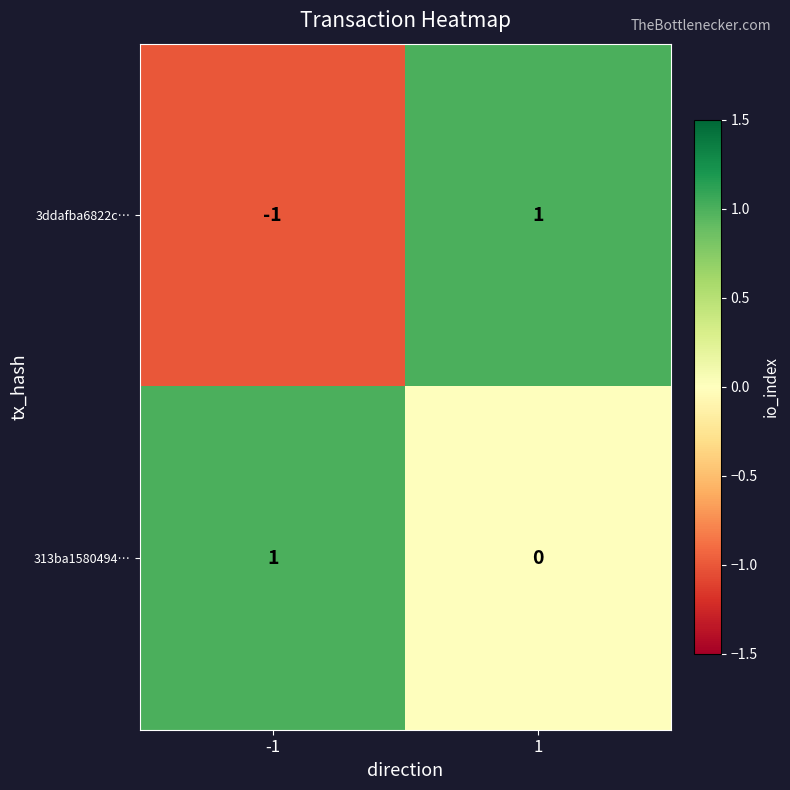

List the series in order of their overall mean, highest first.

313ba1580494…, 3ddafba6822c…